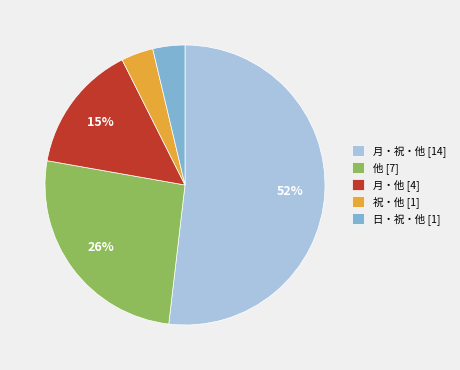

The 月・祝・他 slice represents 43% of the pie. True or false?

False